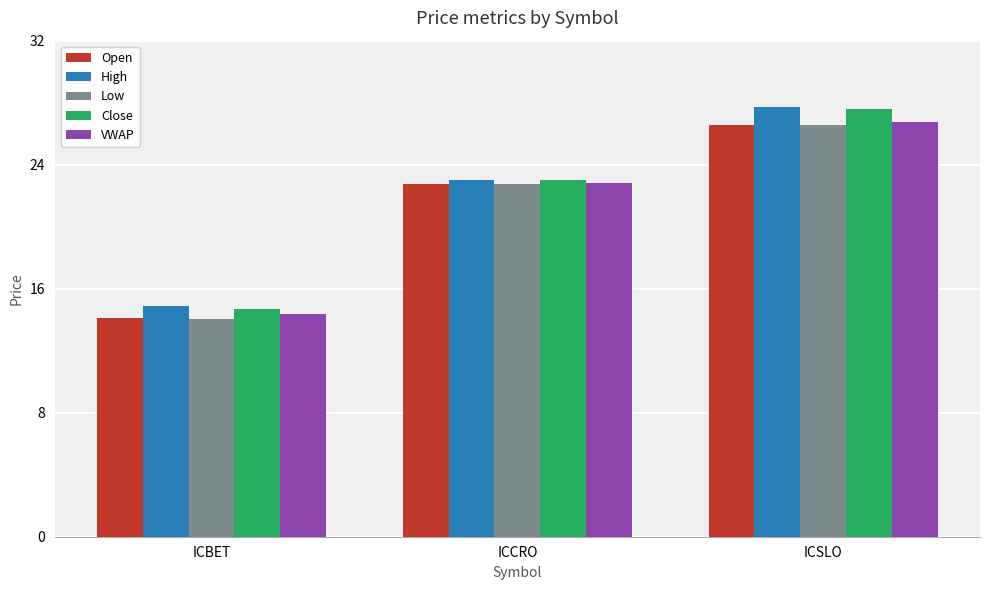

Reading left to right, extract all data points from this chart.

Open: ICBET=14.1	ICCRO=22.7	ICSLO=26.6
High: ICBET=14.9	ICCRO=23.0	ICSLO=27.7
Low: ICBET=14.1	ICCRO=22.7	ICSLO=26.6
Close: ICBET=14.7	ICCRO=23.0	ICSLO=27.6
VWAP: ICBET=14.4	ICCRO=22.8	ICSLO=26.8